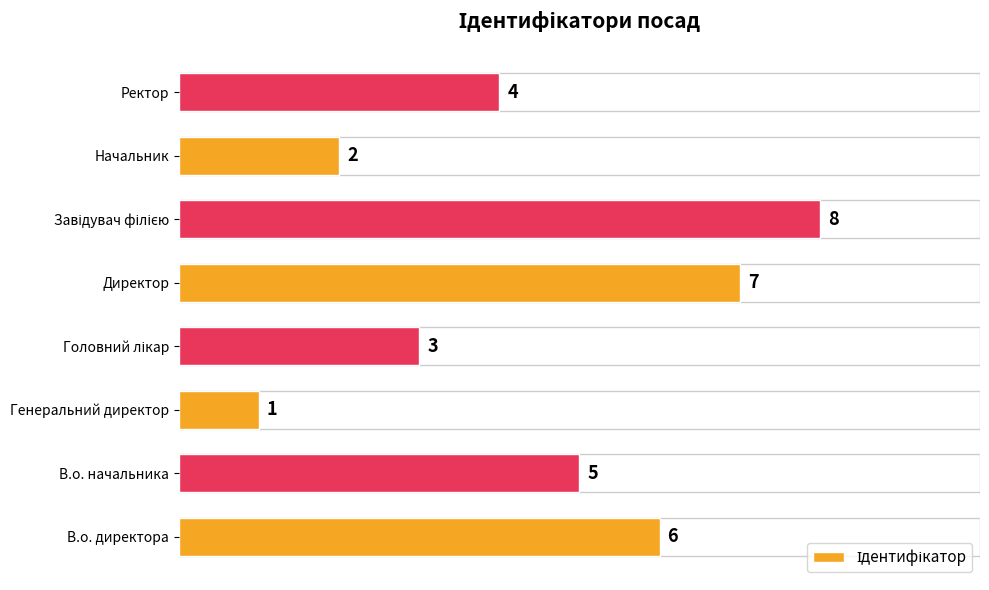

Reading bottom to top, transcribe all the data shown in this chart.

6	5	1	3	7	8	2	4